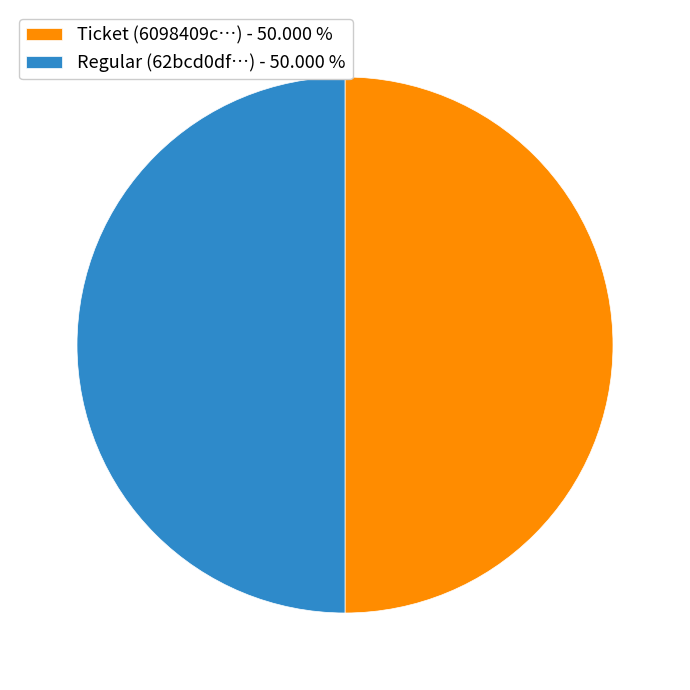

Is the sum of Regular (62bcd0df…) - 50.000 % and Ticket (6098409c…) - 50.000 % greater than half?

Yes